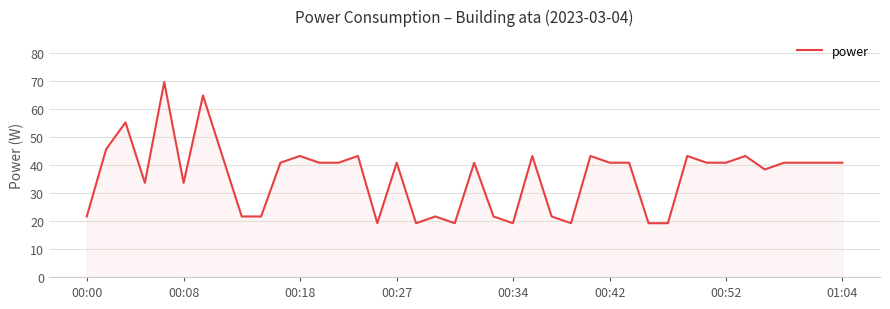

What is the minimum value shown in the chart?

19.2